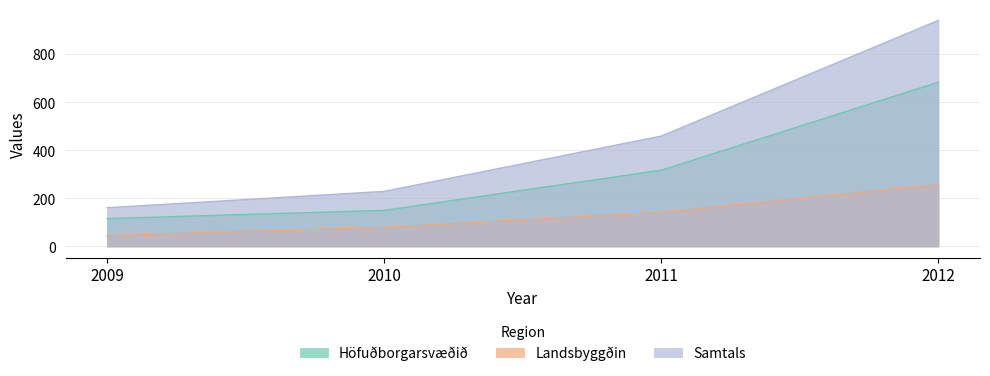

At how many categories does at least one series exceed 747?

1